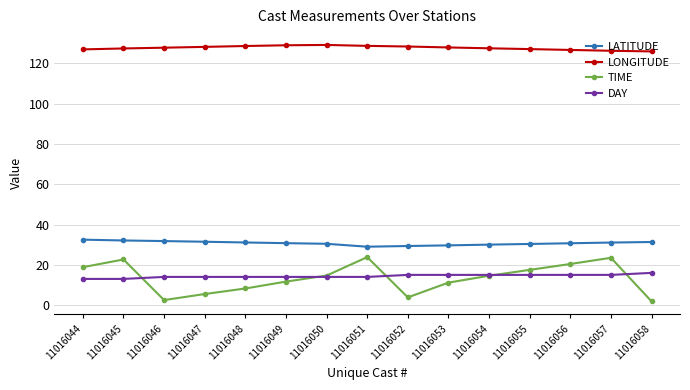

The value of LONGITUDE at 11016054 is 127.5. True or false?

True